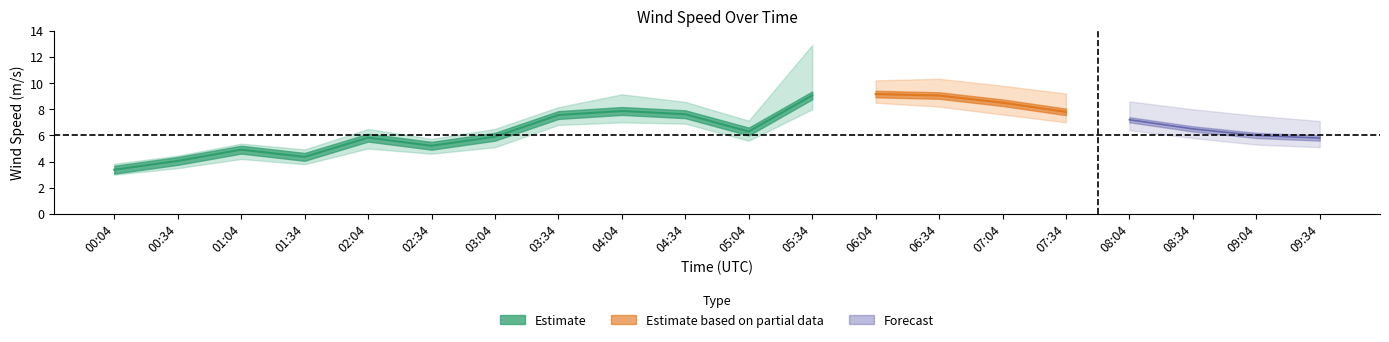

The wind_spd_avg series shows 13.2 at 06:04. True or false?

False